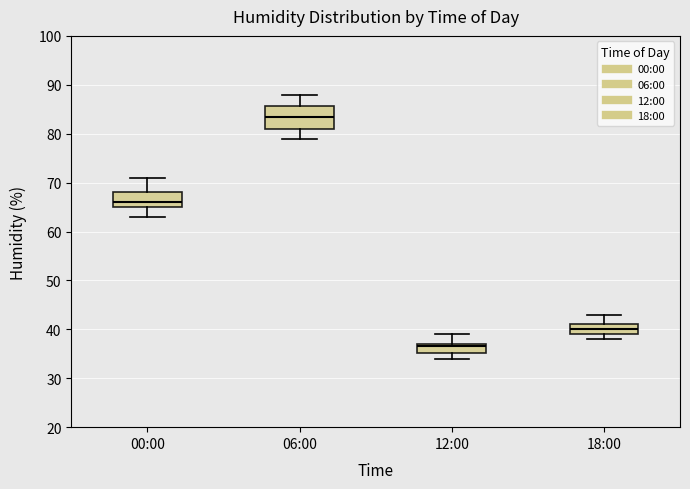

Where is the lower edge of the box for 18:00 on the y-axis? The values are not printed on the chart, so give them approximately, as read against the axis.

39